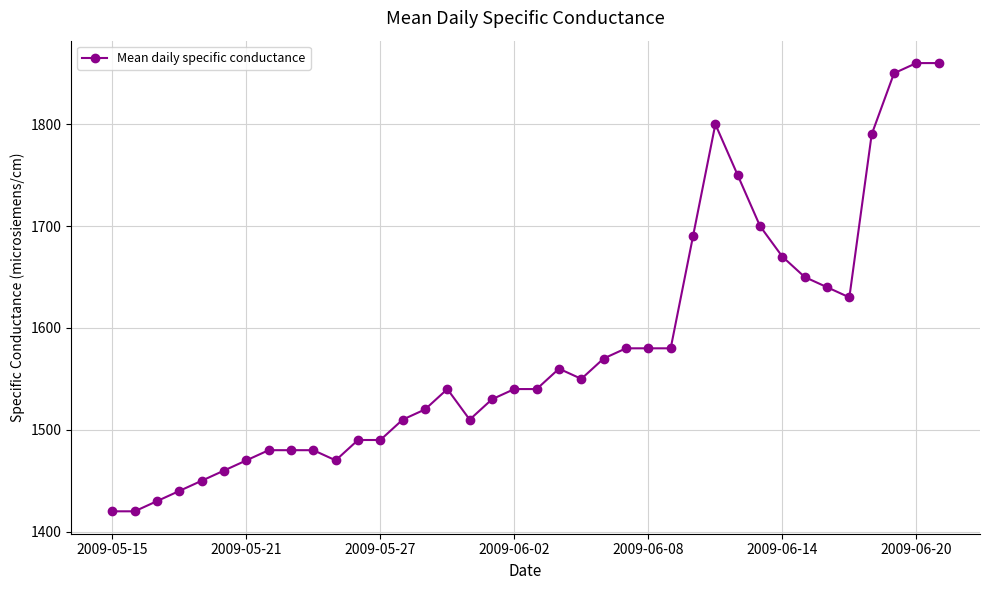

What is the difference between the maximum and minimum values?

440